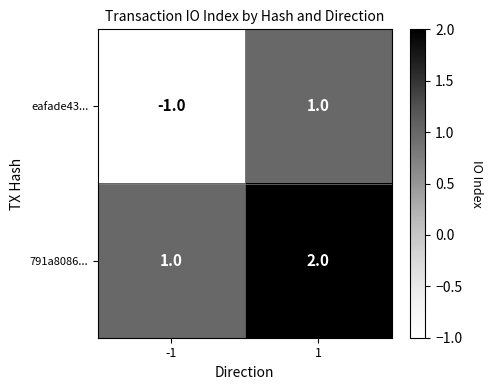

The 791a8086... series shows 2 at 1. True or false?

True